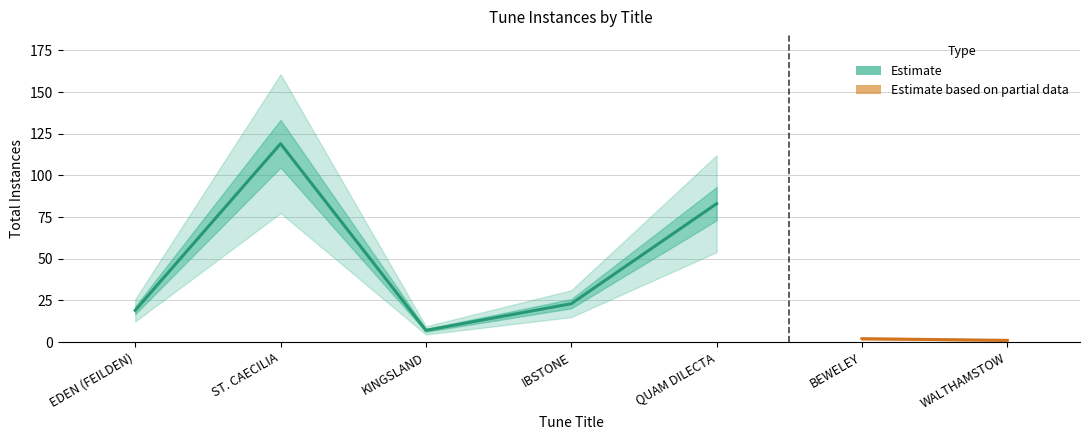

Count the number of categories in the chart.

7